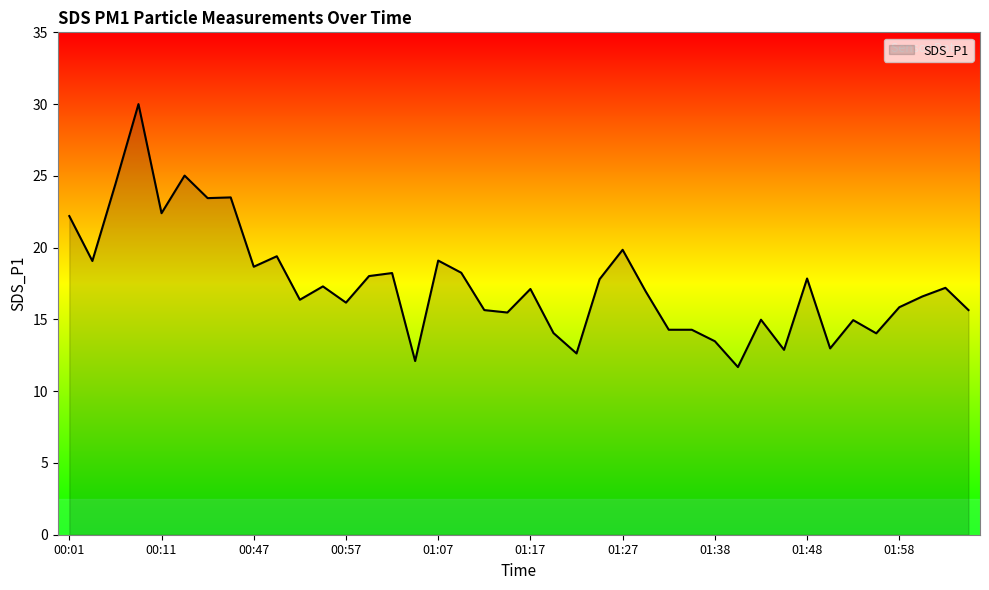

What is the smallest value displayed?

11.7